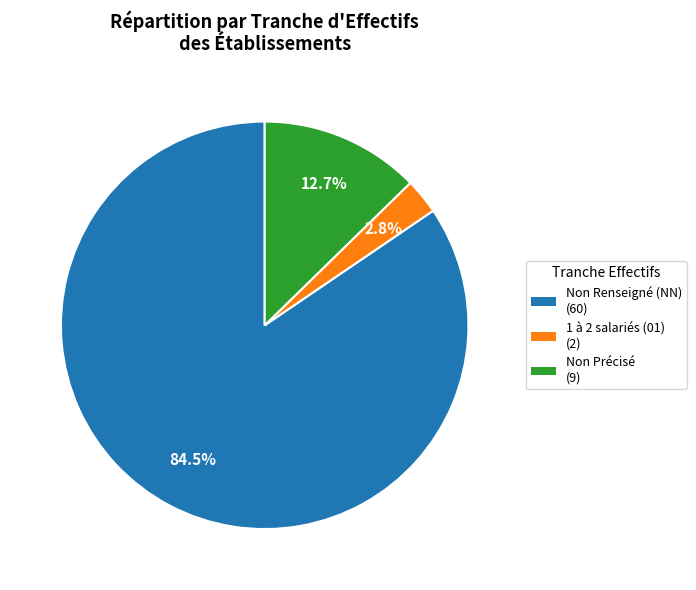

Does any single category account for the majority?

Yes